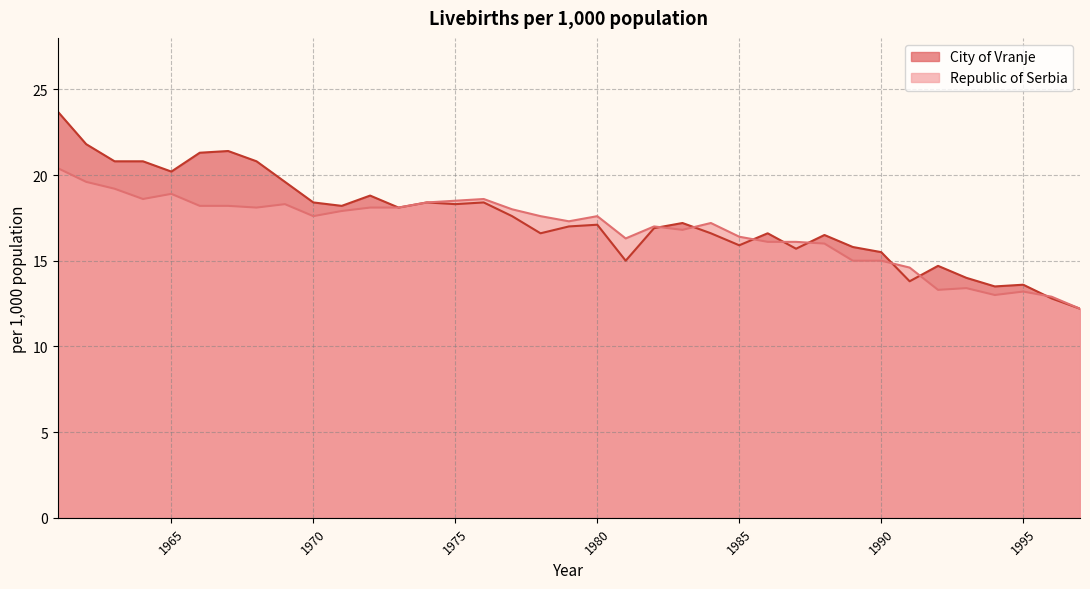

What is the maximum value shown in the chart?

23.7